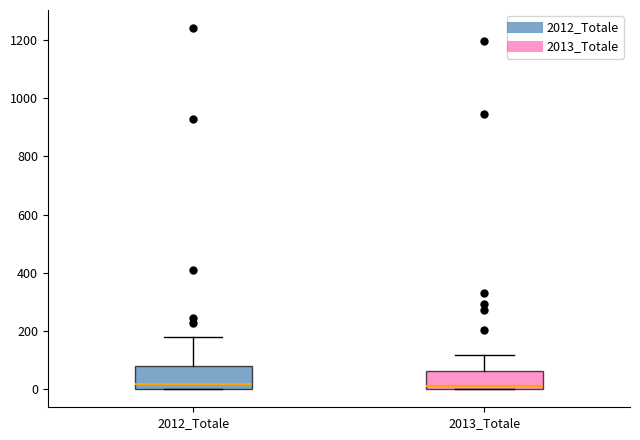

Where does the median line of the box for 2012_Totale sit on the y-axis? The values are not printed on the chart, so give them approximately, as read against the axis.

20